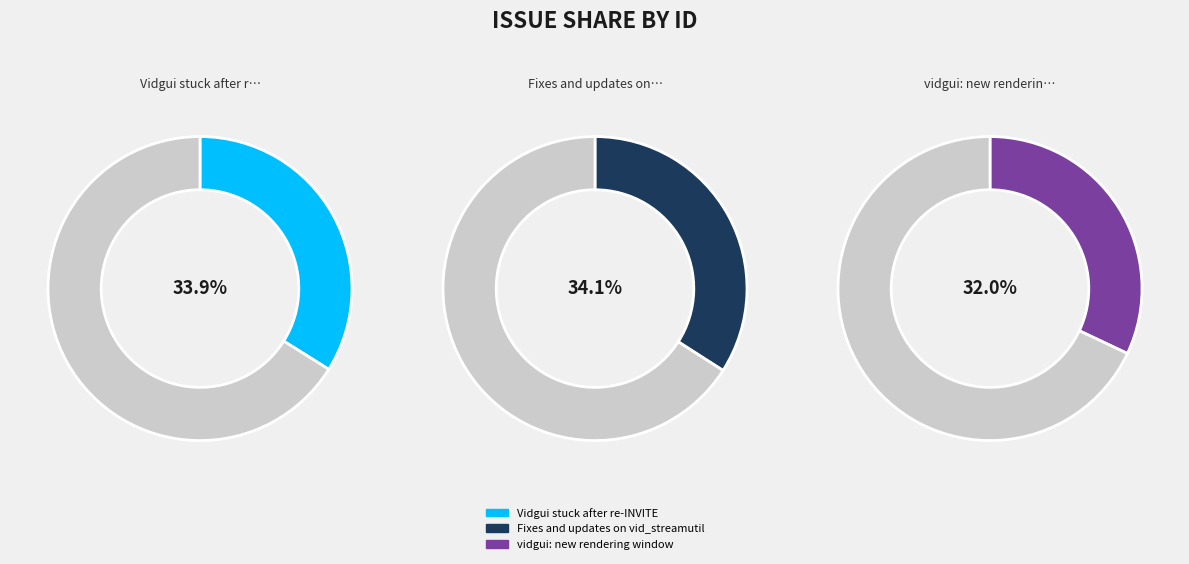

How many segments does this pie chart have?

3